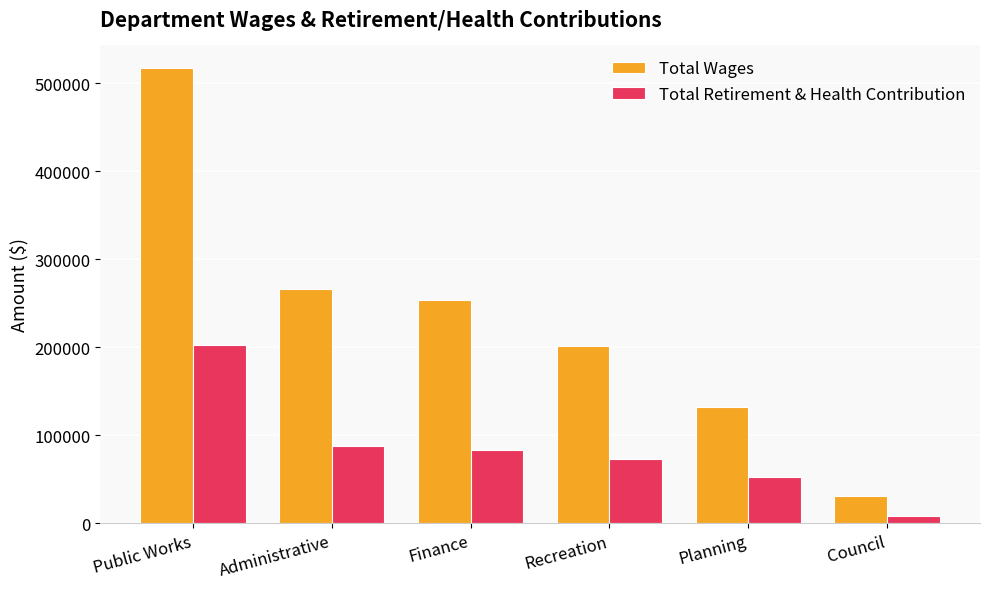

How many series are shown in this chart?

2